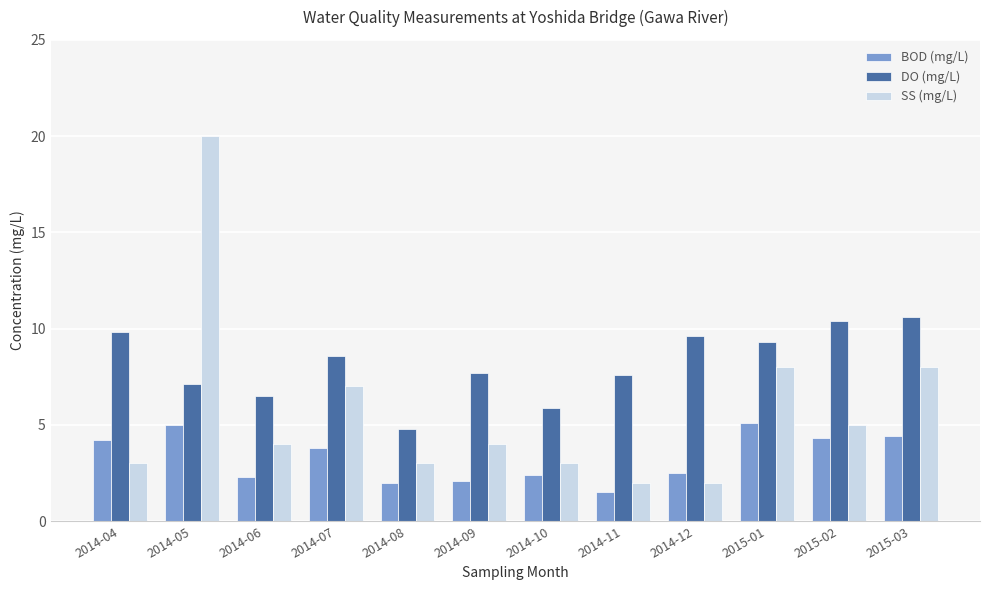

At which category is the sum across all series the highest?

2014-05